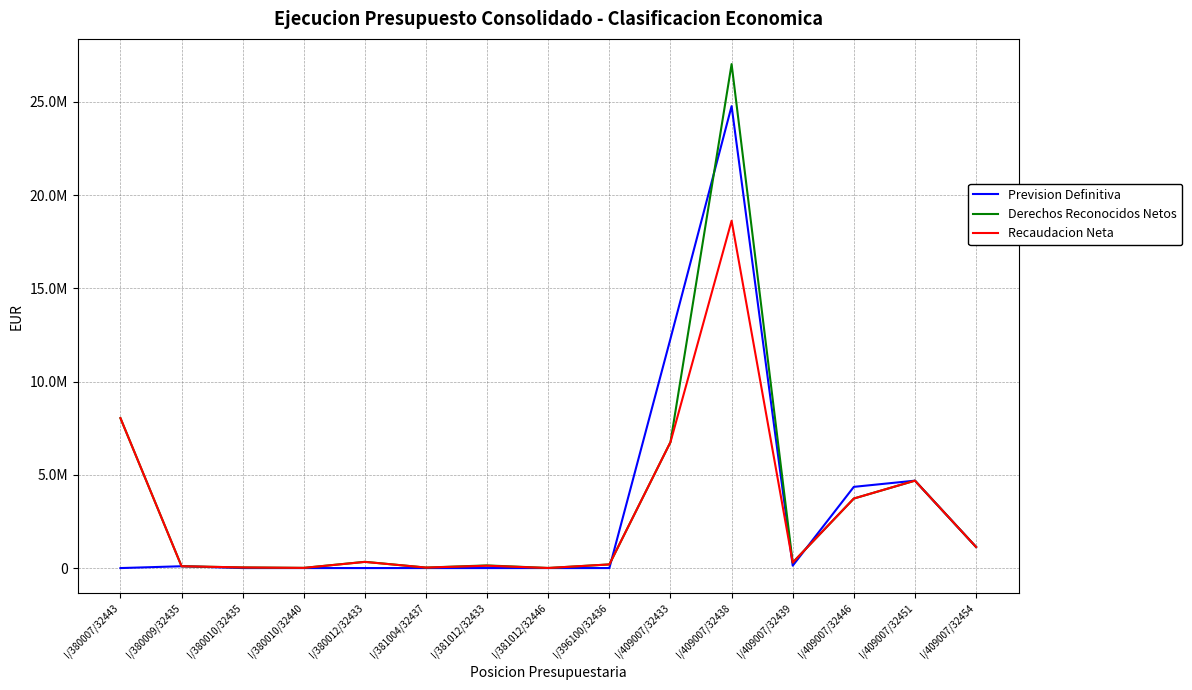

Does the chart display data point markers on the line(s)?

No